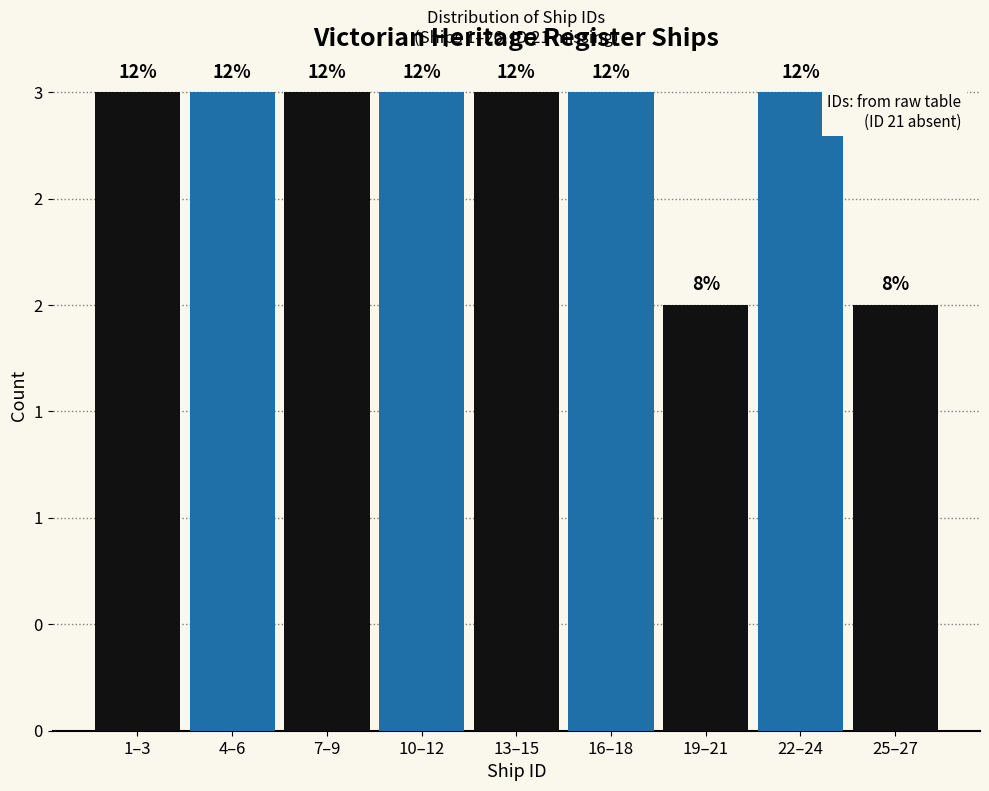

Are the bars horizontal?

No